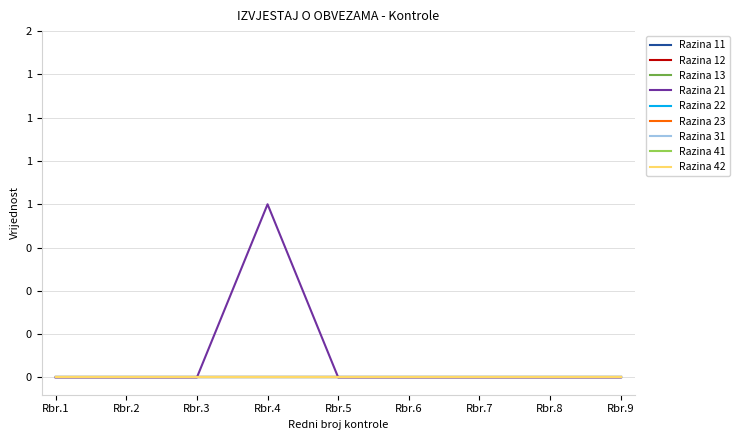

Is this an area chart (filled region under the line)?

No